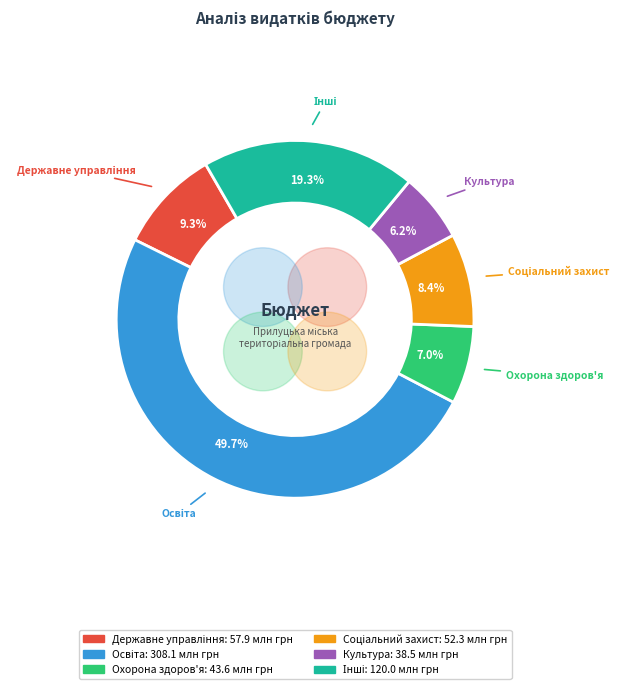

What is the change in value from Соціальний захист to Інші?

+67660000